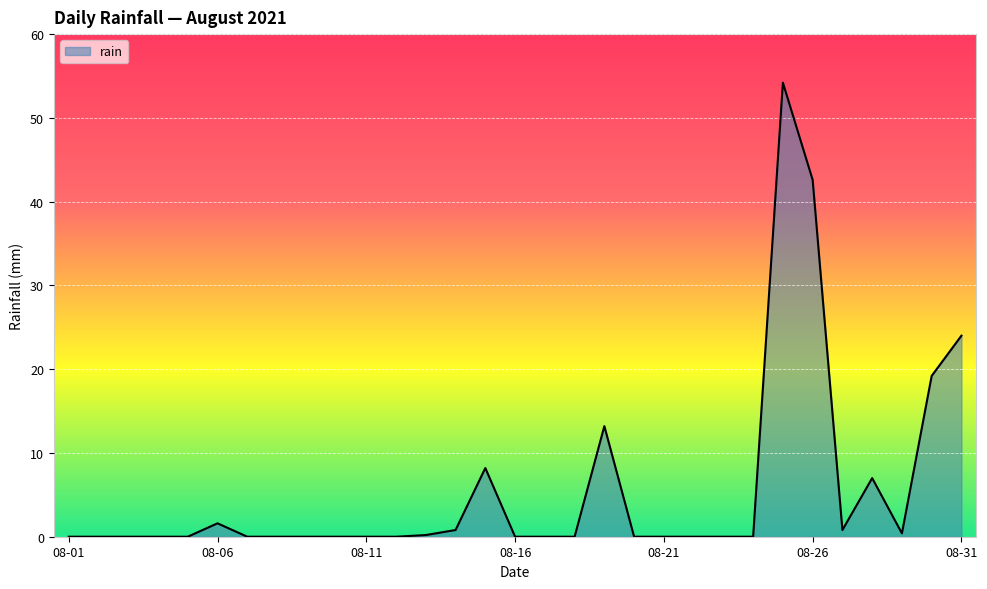

What is the greatest value displayed?

54.2